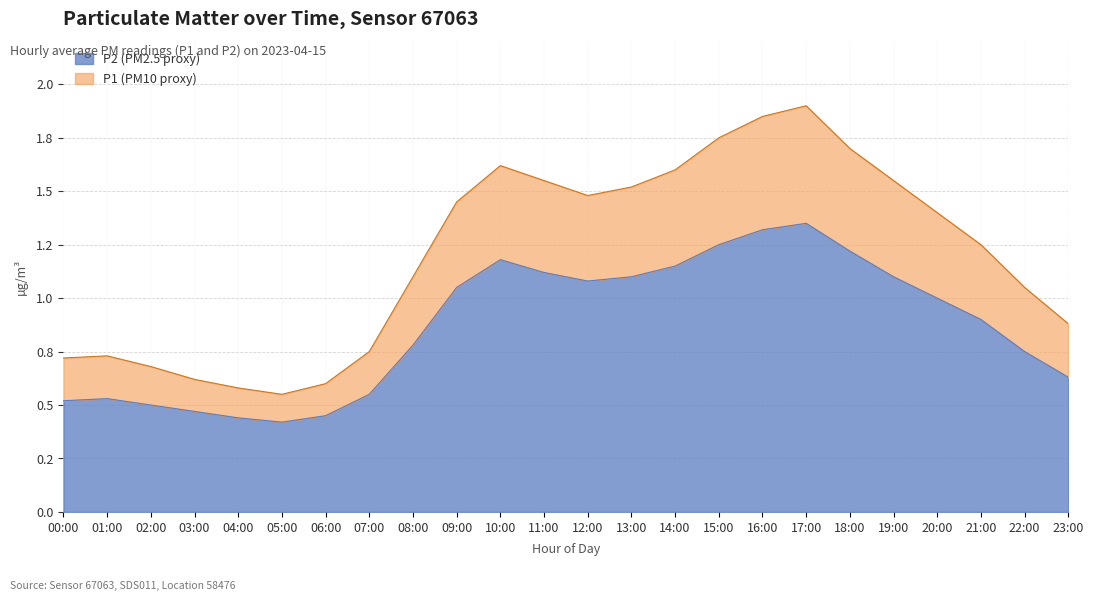

What is the minimum value shown in the chart?

0.4